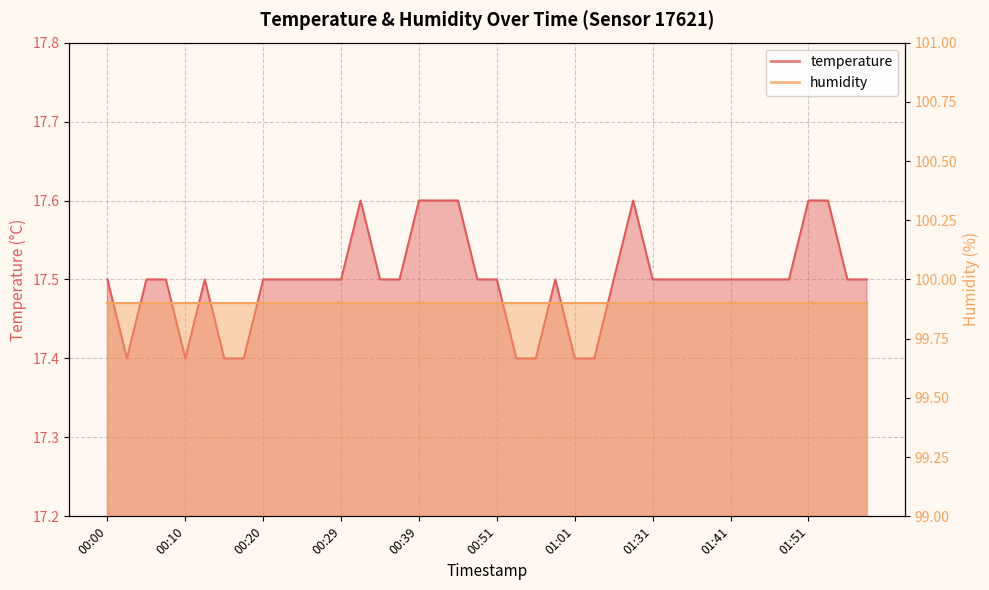

What is the value of the 7th point from the left?

17.4